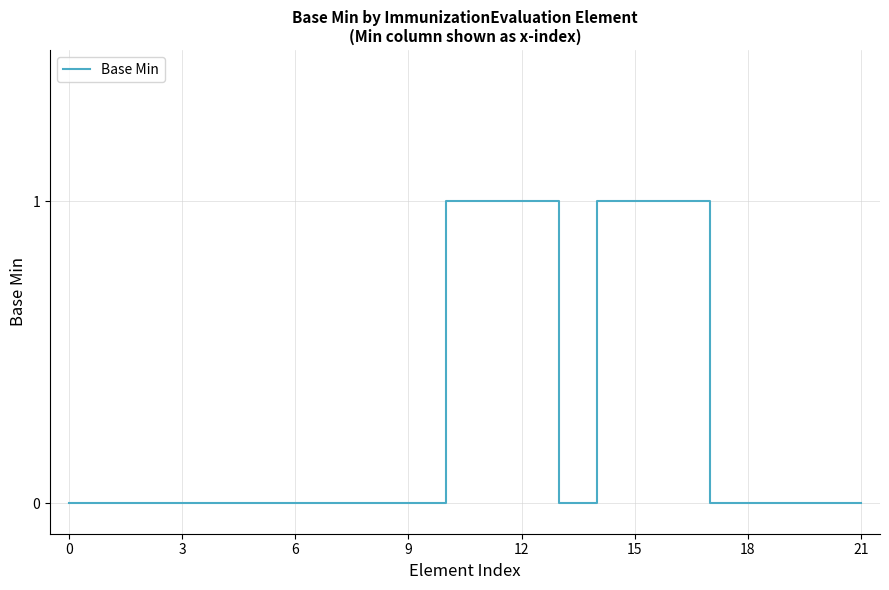

What is the sum of all values?

6